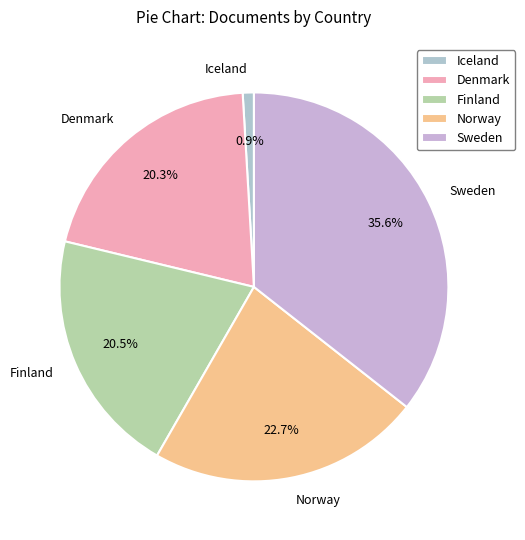

To the nearest percent, what is the average slice percentage?

20%